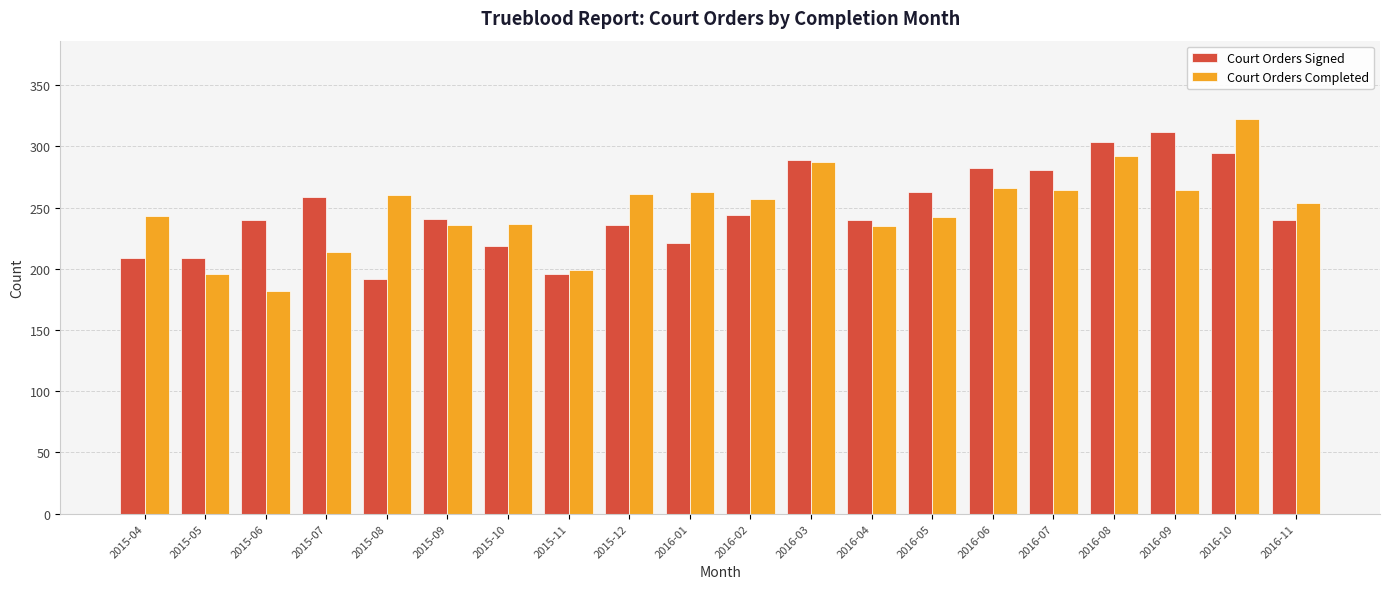

Is the value of Court Orders Completed at 2015-05 greater than the value of Court Orders Signed at 2016-10?

No